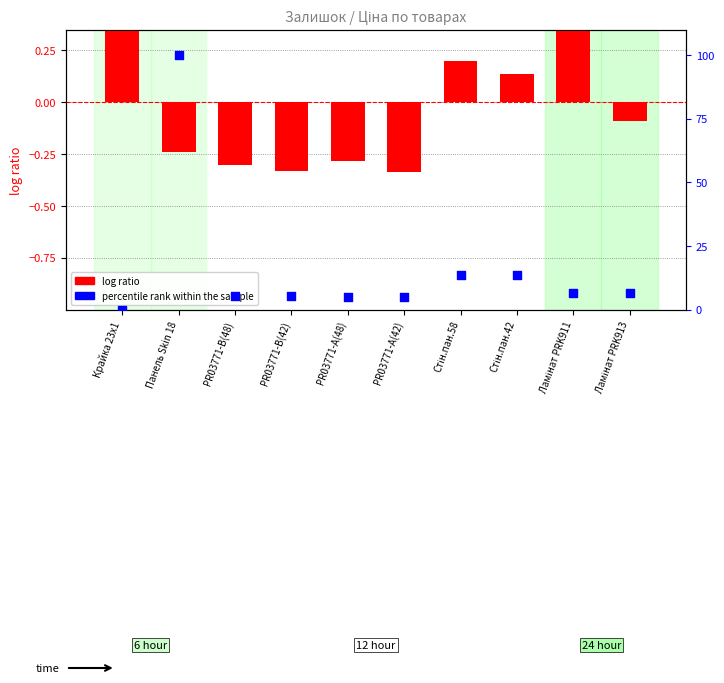

What are all the series names shown in the legend?

log ratio, percentile rank within the sample